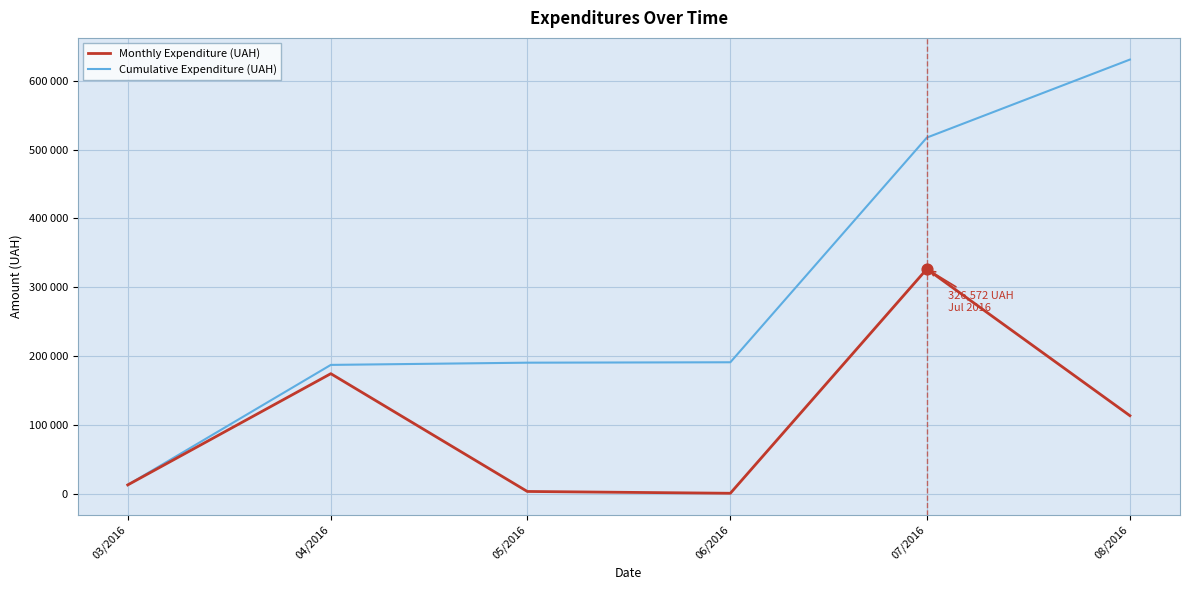

Is the value of Monthly Expenditure (UAH) at 05/2016 greater than the value of Cumulative Expenditure (UAH) at 03/2016?

No